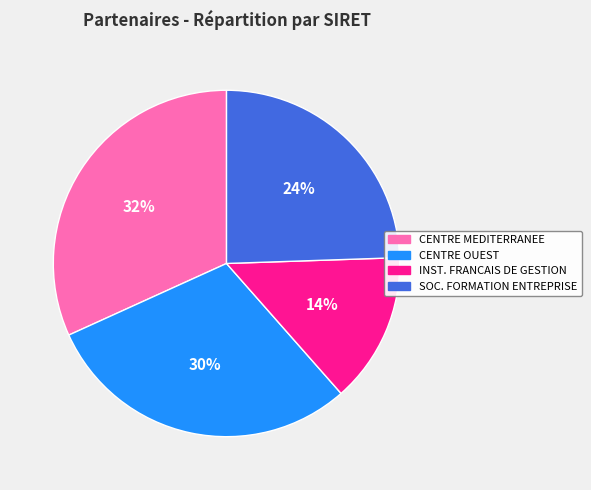

Does any single category account for the majority?

No